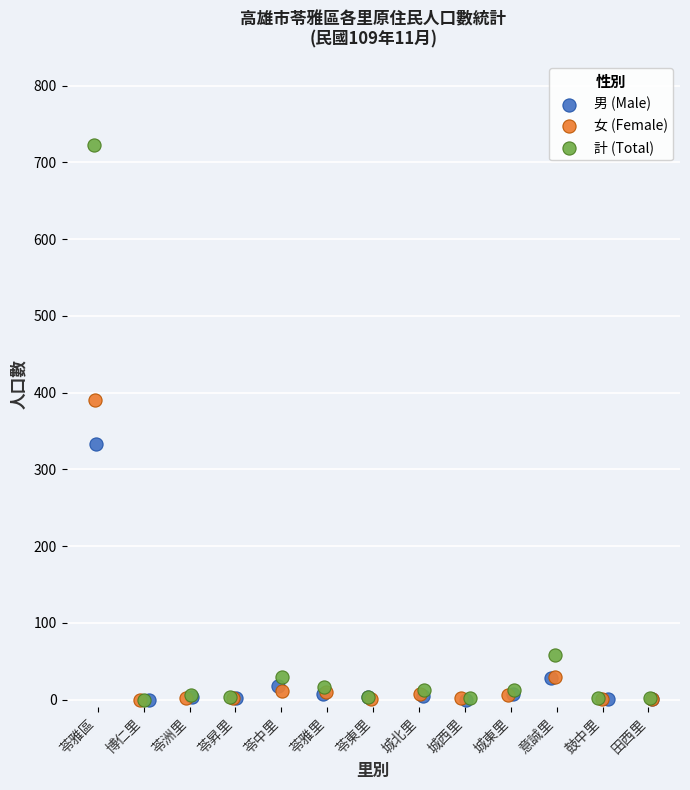

Which series has the largest Y range (max minus min)?

計 (Total)